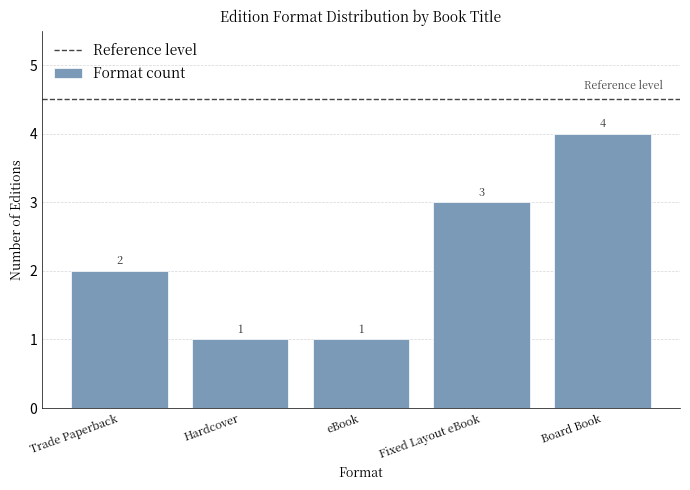

What is the sum of all values?

11